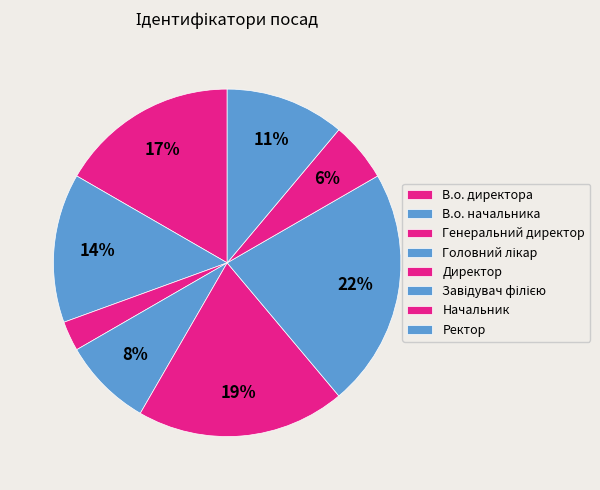

What is the total percentage of Генеральний директор and Завідувач філією?

25.0%